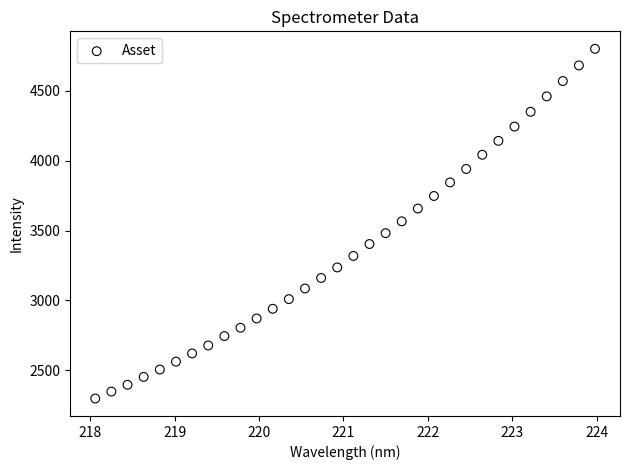

What is the range of Y values (max minus min)?

2502.6